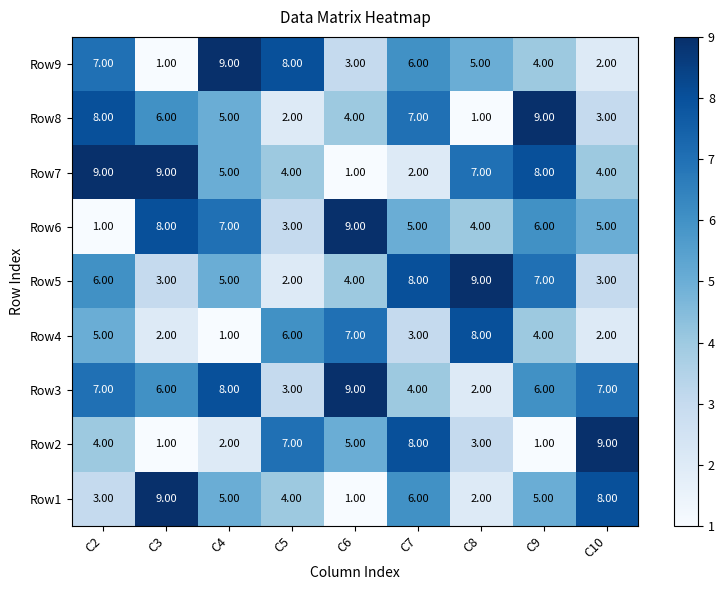

How many data points does each series have?

9